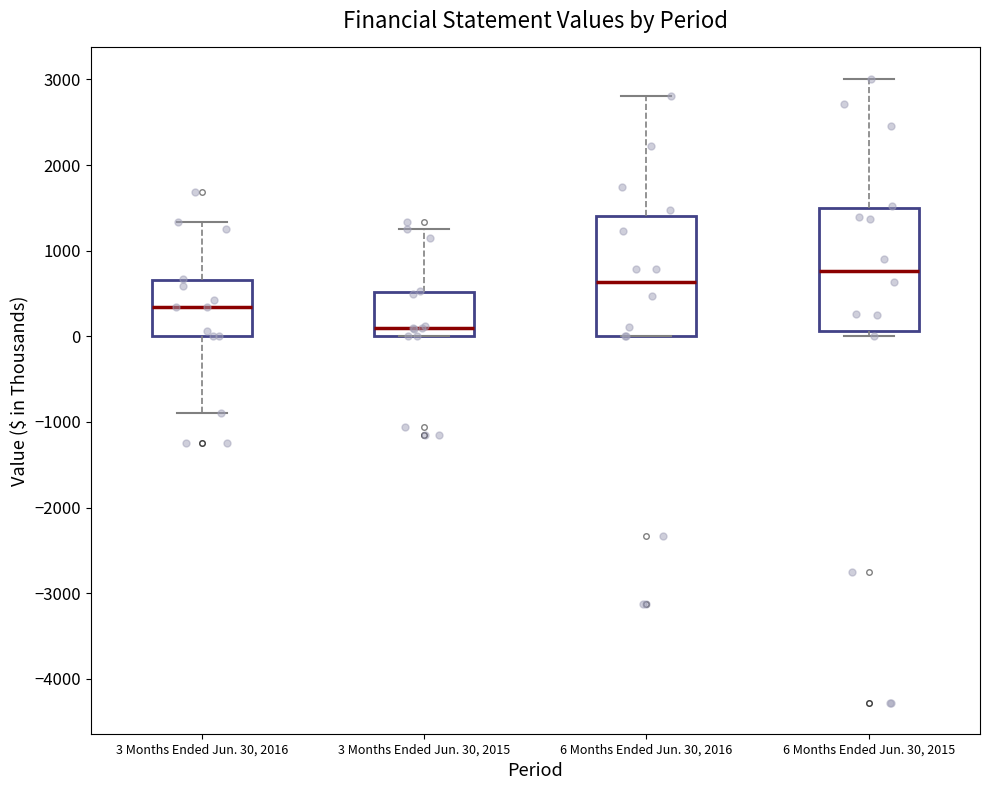

Reading left to right, read every box against the y-axis: the position of its median line, the range the box covers, and the ends of its whiskers. The values are not printed on the chart, so give them approximately, as read against the axis.

3 Months Ended Jun. 30, 2016: median 300, box 0 to 700, whiskers -900 to 1300
3 Months Ended Jun. 30, 2015: median 100, box 0 to 500, whiskers 0 to 1200
6 Months Ended Jun. 30, 2016: median 600, box 0 to 1400, whiskers 0 to 2800
6 Months Ended Jun. 30, 2015: median 800, box 100 to 1500, whiskers 0 to 3000